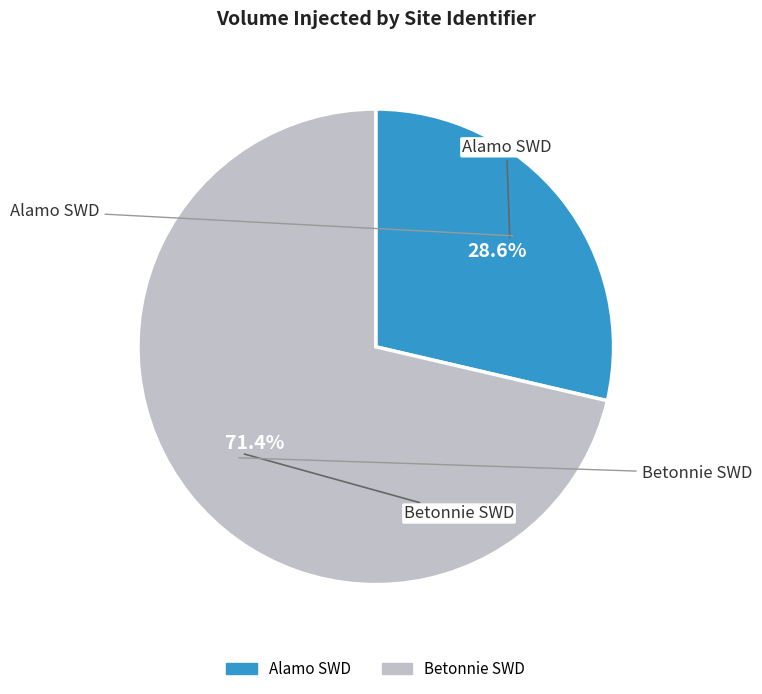

What portion of the pie excludes Alamo SWD?

71.4%